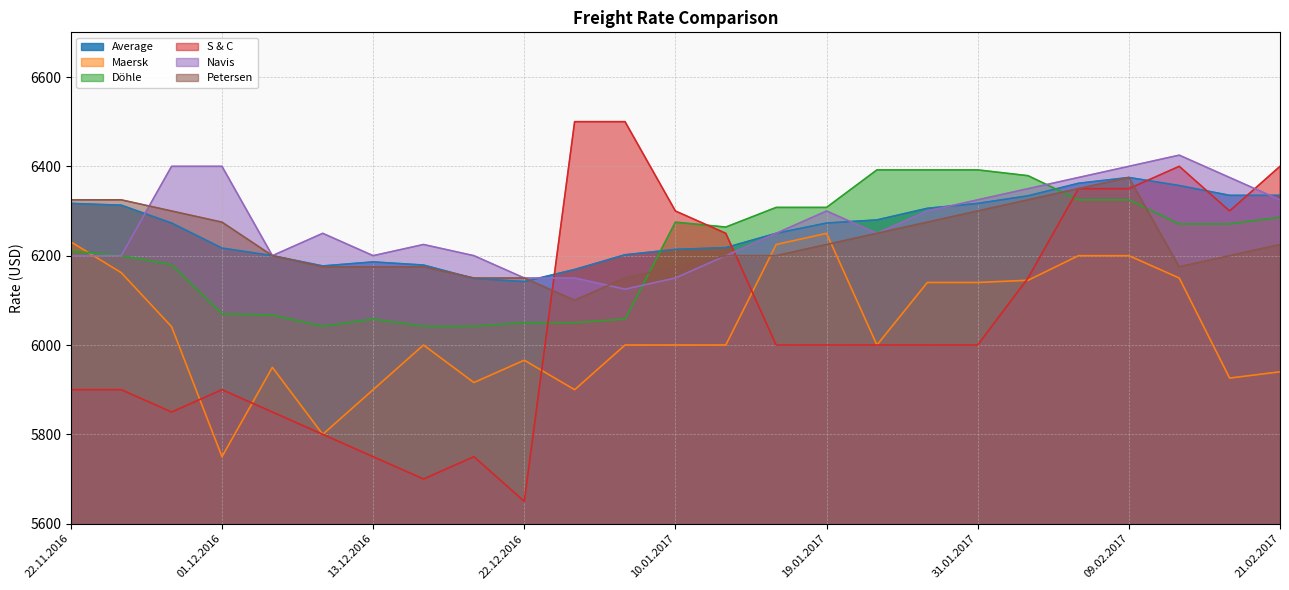

Rank the series at 22.12.2016 from highest to lowest value.

Navis, Petersen, Average, Döhle, Maersk, S & C